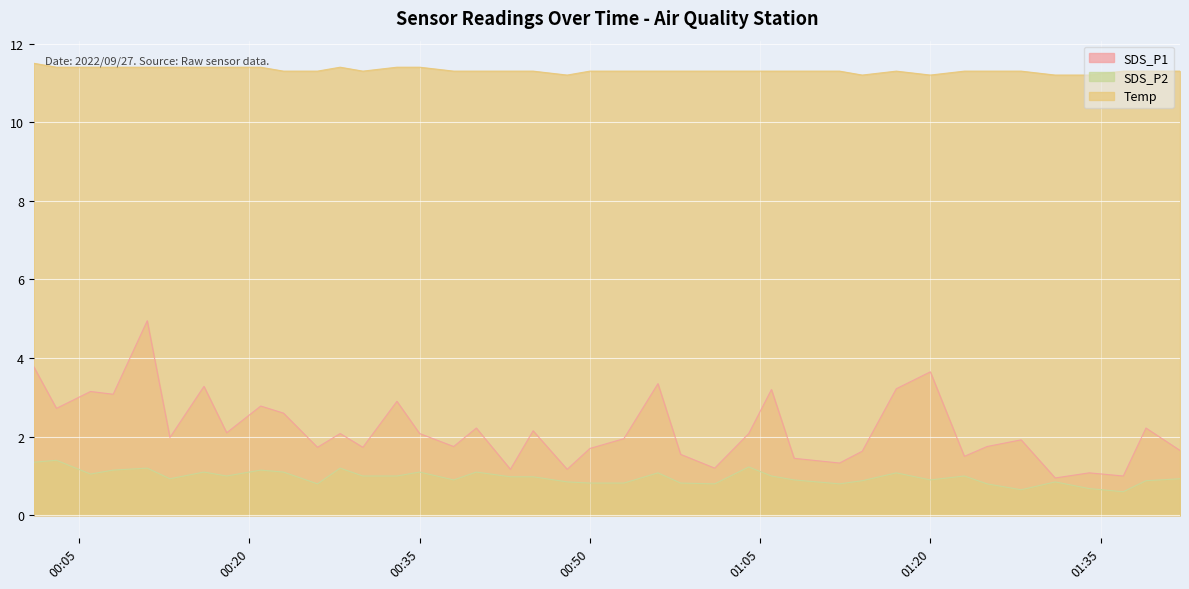

What are all the series names shown in the legend?

SDS_P1, SDS_P2, Temp